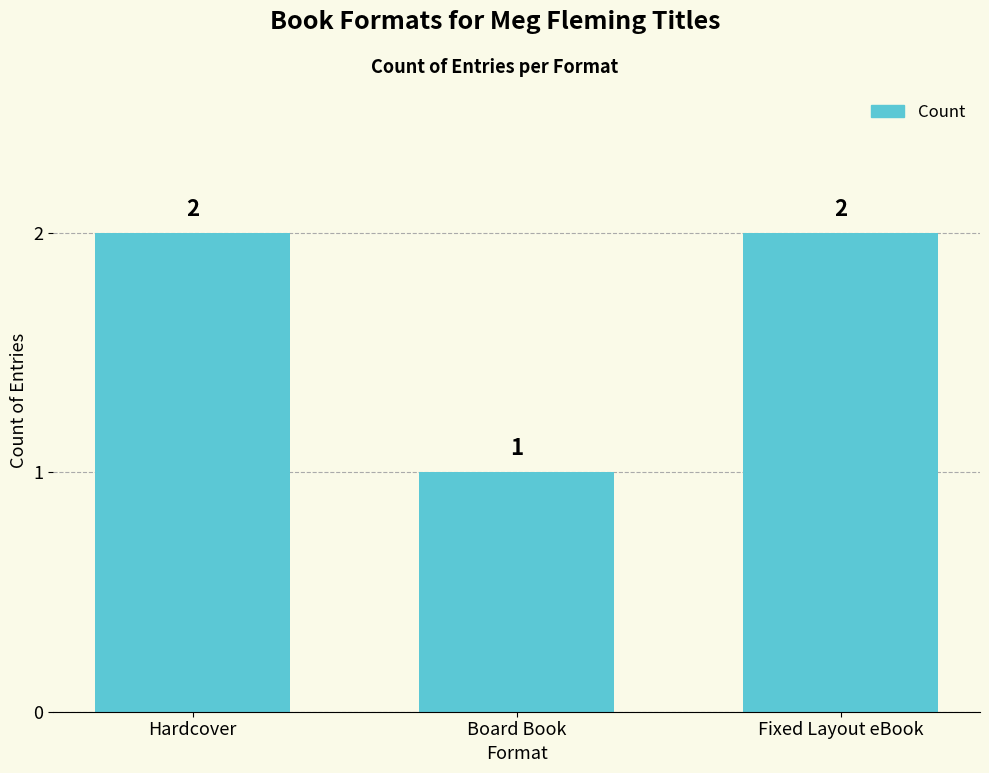

Which has a higher value, Hardcover or Board Book?

Hardcover